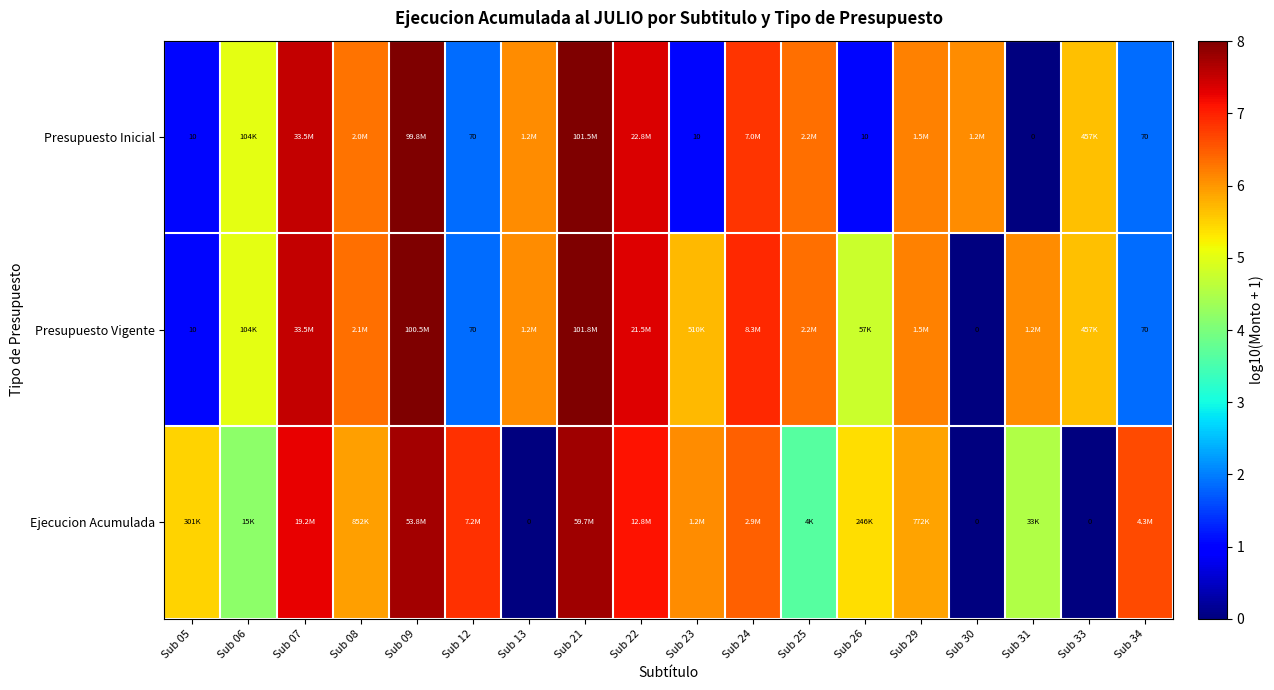

At which label is Presupuesto Inicial closest to 4?

Sub 06